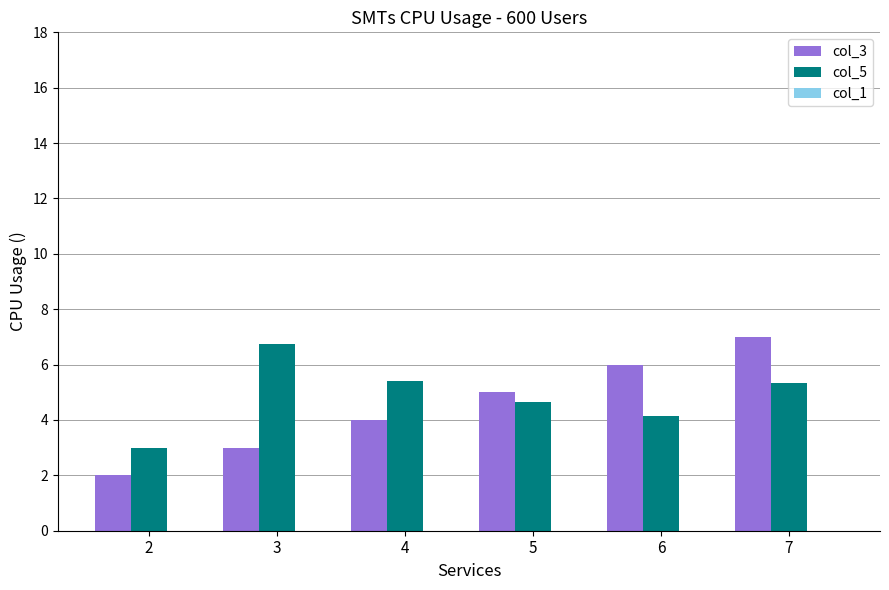

Is the value of col_3 at 4 greater than the value of col_5 at 5?

No